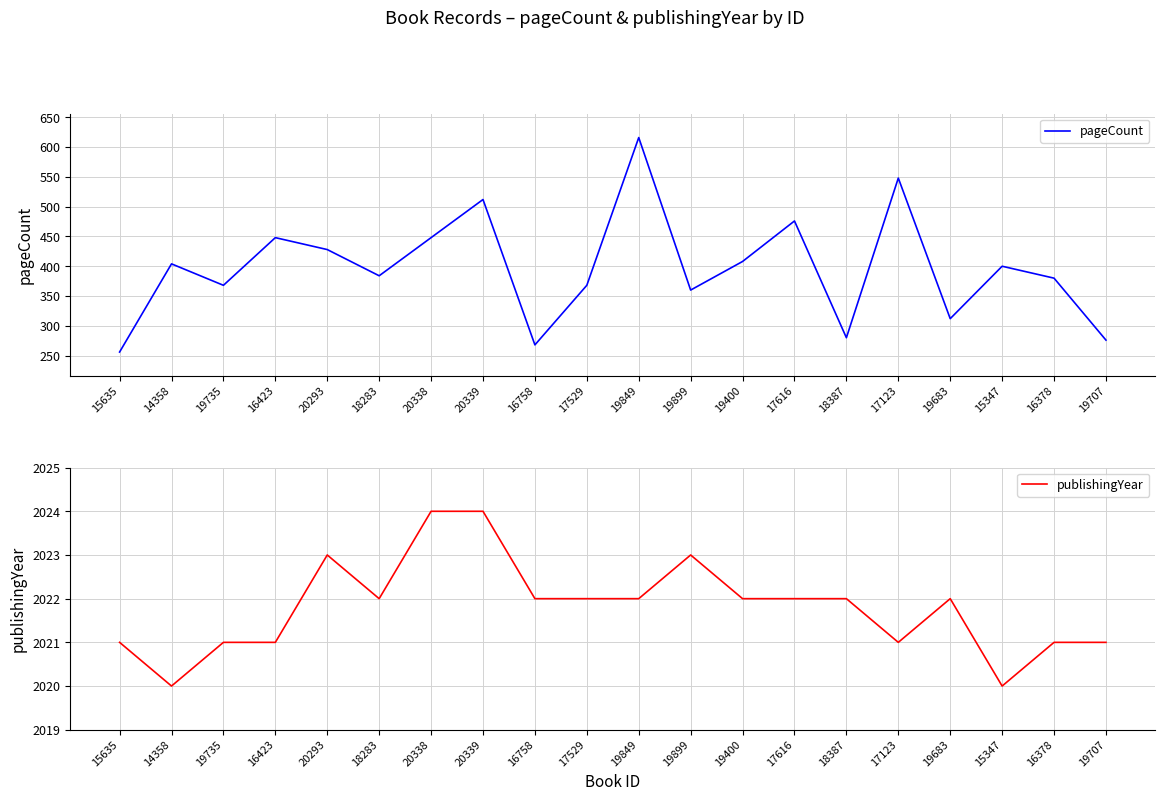

At which label does publishingYear reach its minimum?

14358